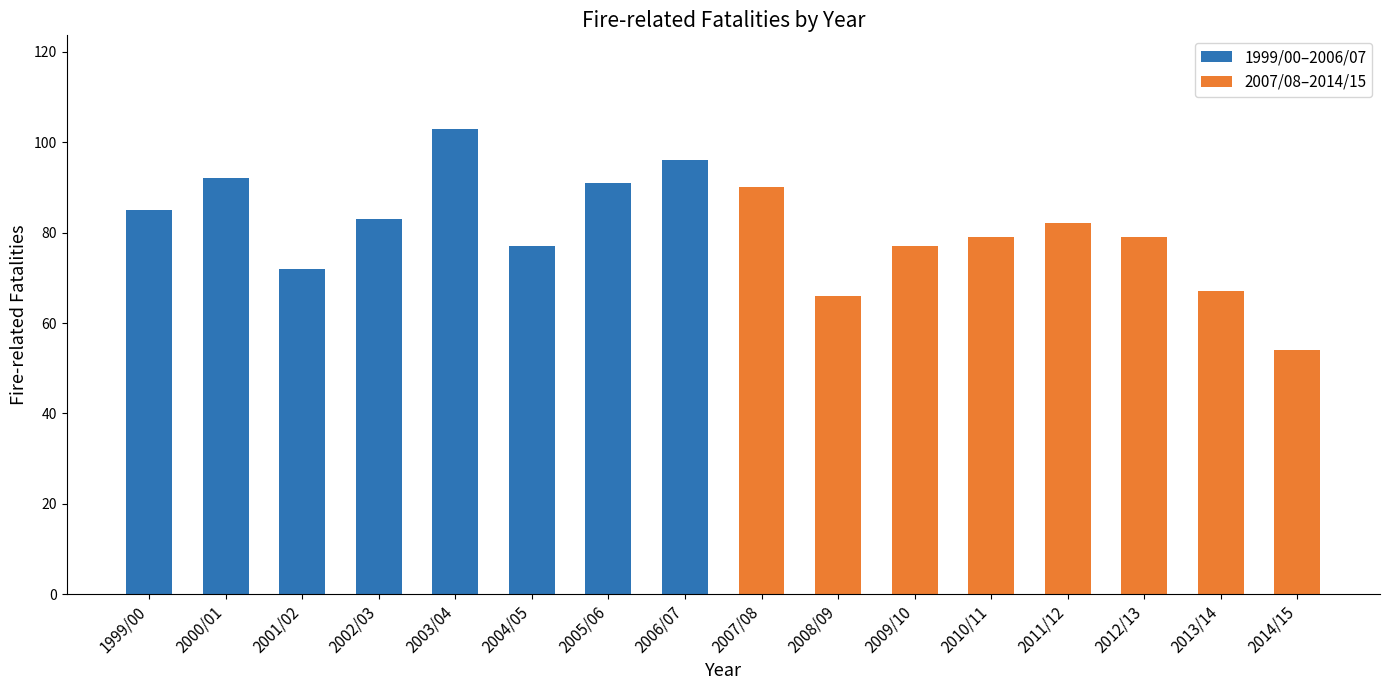

What is the label of the 3rd bar from the left?

2001/02